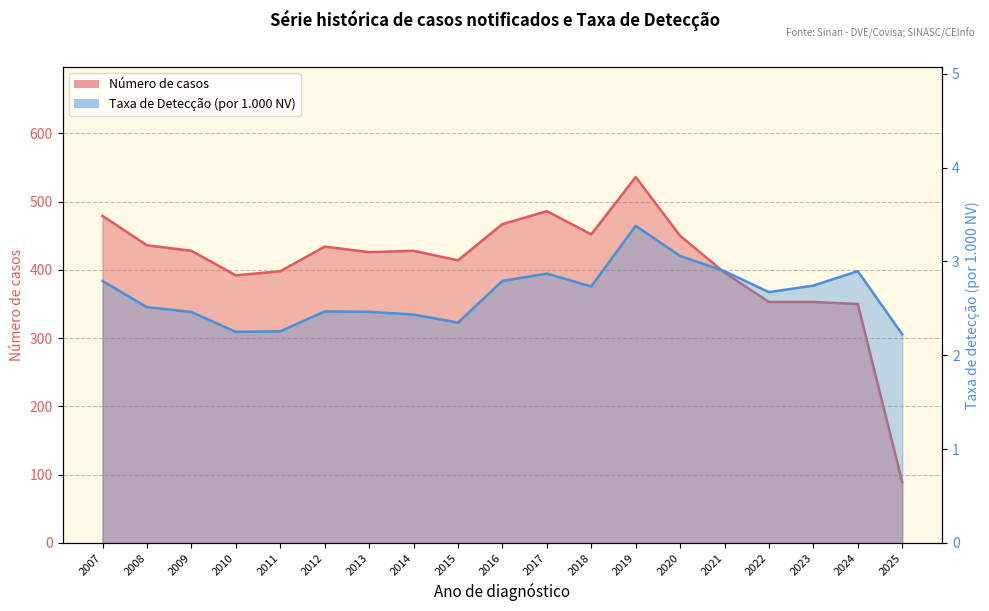

Reading left to right, what are all the values shown in this chart?

Número de casos: 479.0	436.0	428.0	392.0	398.0	434.0	426.0	428.0	414.0	467.0	486.0	452.0	536.0	450.0	396.0	353.0	353.0	350.0	89.0
TD: 2.8	2.5	2.5	2.2	2.3	2.5	2.5	2.4	2.3	2.8	2.9	2.7	3.4	3.1	2.9	2.7	2.7	2.9	2.2